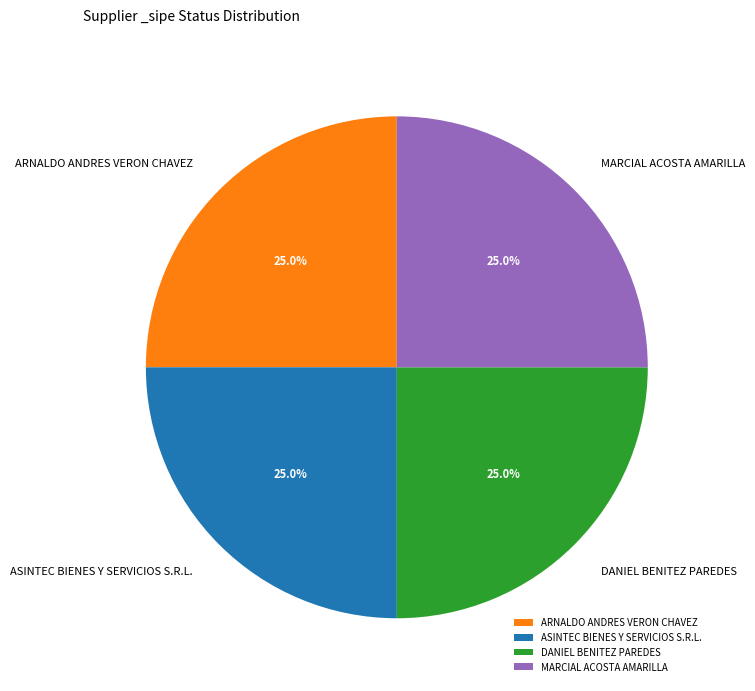

Does ASINTEC BIENES Y SERVICIOS S.R.L. represent more than half of the total?

No